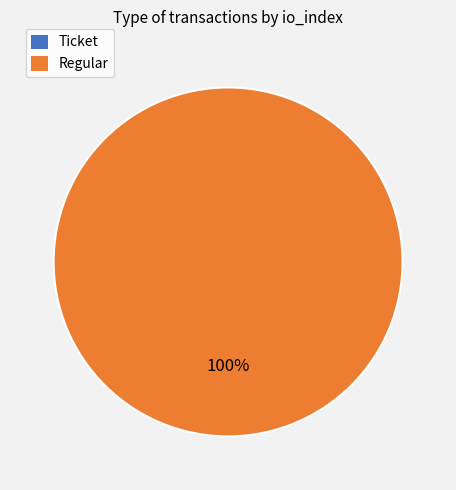

Is the sum of Regular and Ticket greater than half?

Yes